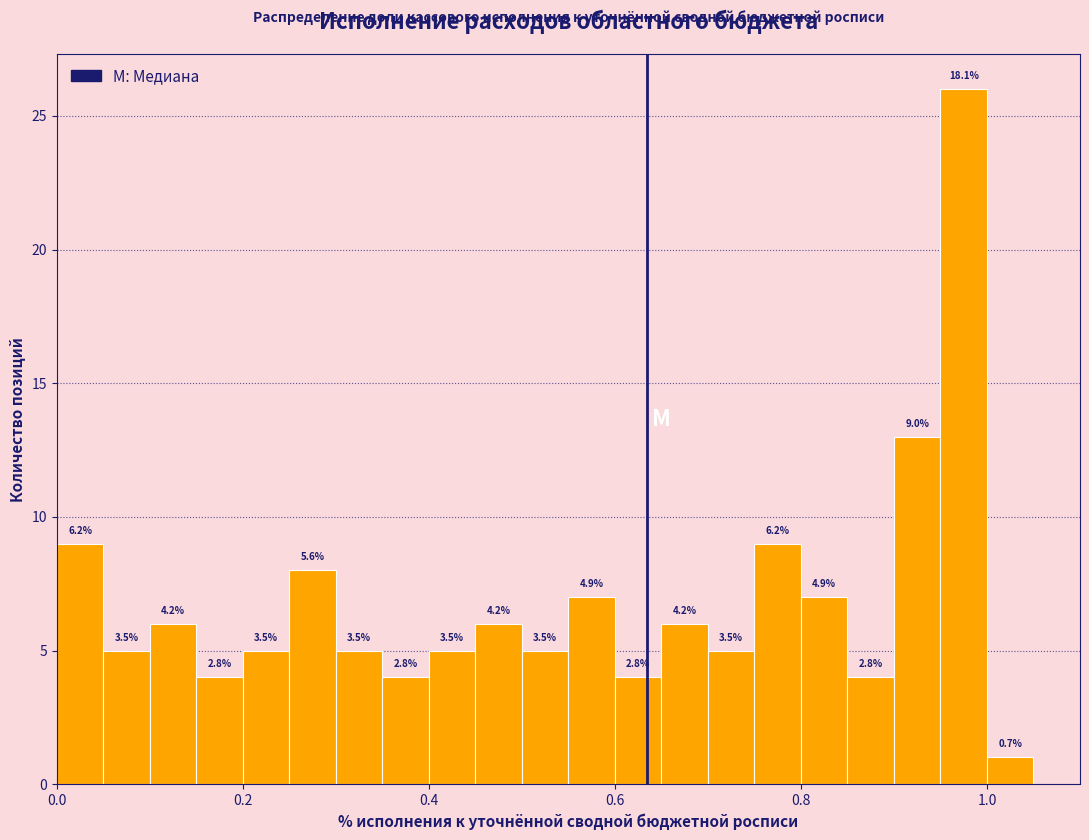

Read against the x-axis, roughly where is the centre of the tallest bar?

0.98